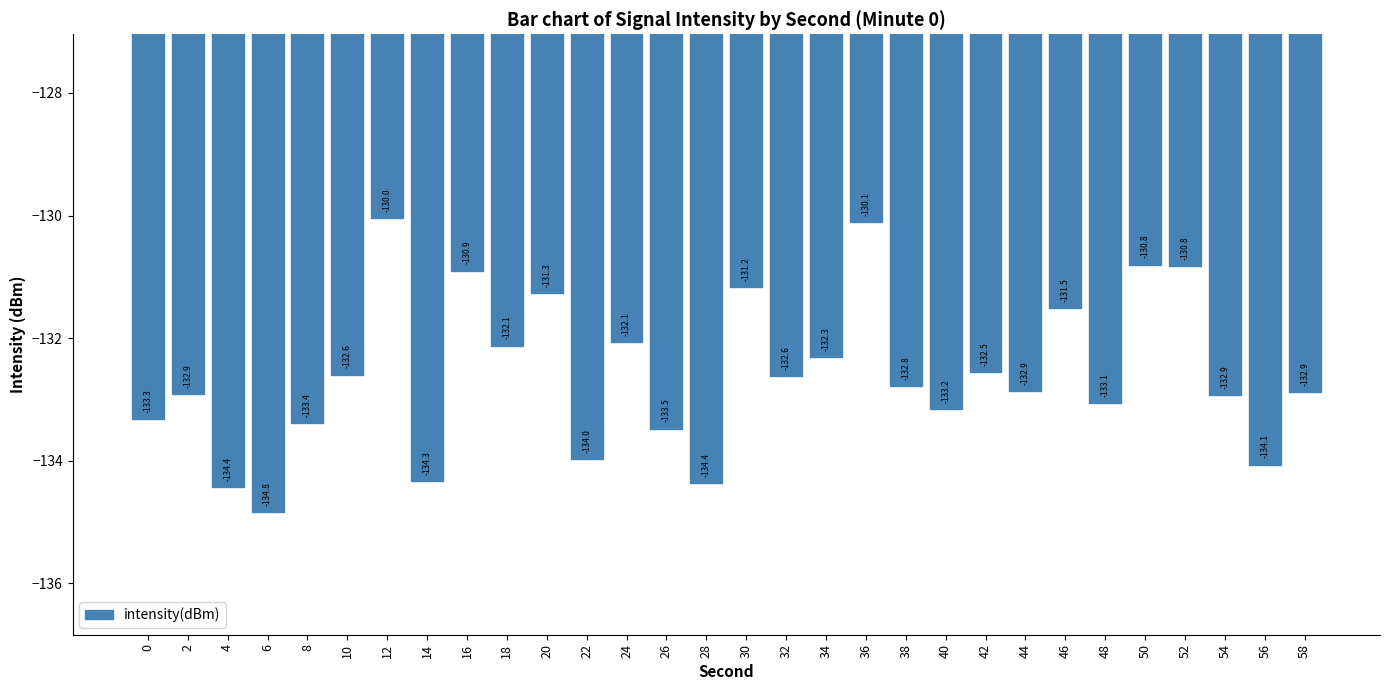

Reading left to right, list all the values displayed in this chart.

0=-133.3	2=-132.9	4=-134.4	6=-134.8	8=-133.4	10=-132.6	12=-130.0	14=-134.3	16=-130.9	18=-132.1	20=-131.3	22=-134.0	24=-132.1	26=-133.5	28=-134.4	30=-131.2	32=-132.6	34=-132.3	36=-130.1	38=-132.8	40=-133.2	42=-132.5	44=-132.9	46=-131.5	48=-133.1	50=-130.8	52=-130.8	54=-132.9	56=-134.1	58=-132.9